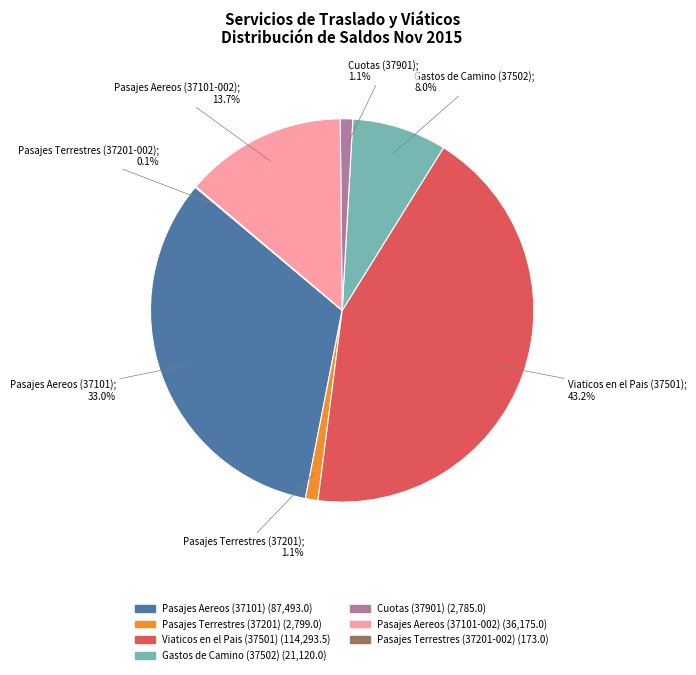

Does any single category account for the majority?

No